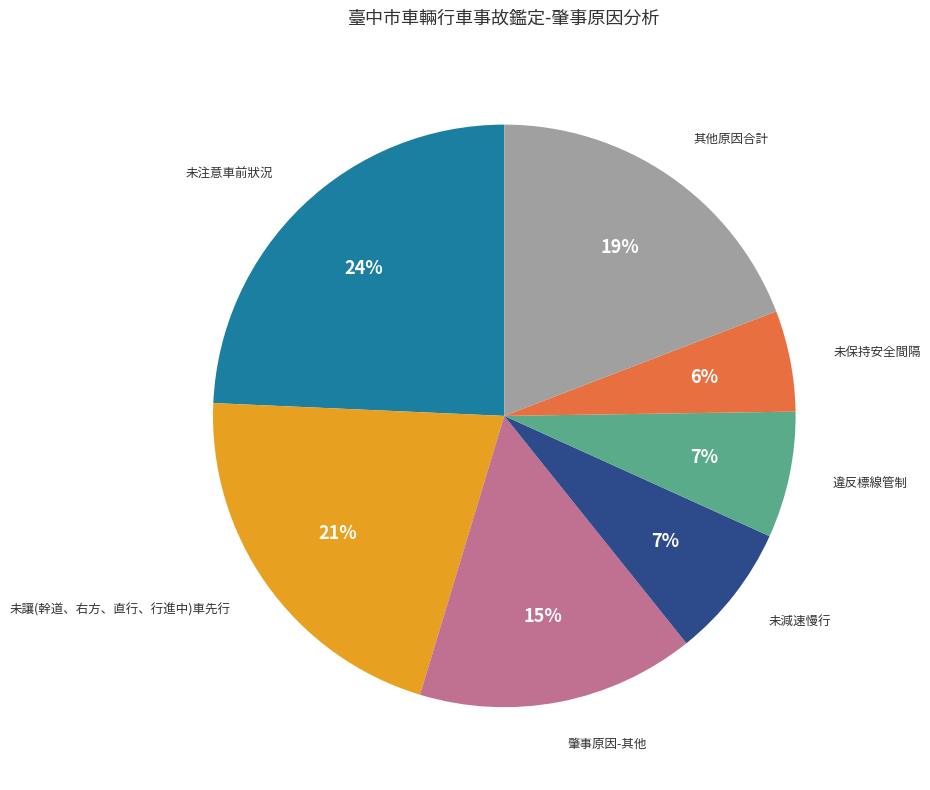

To the nearest percent, what is the average slice percentage?

14%